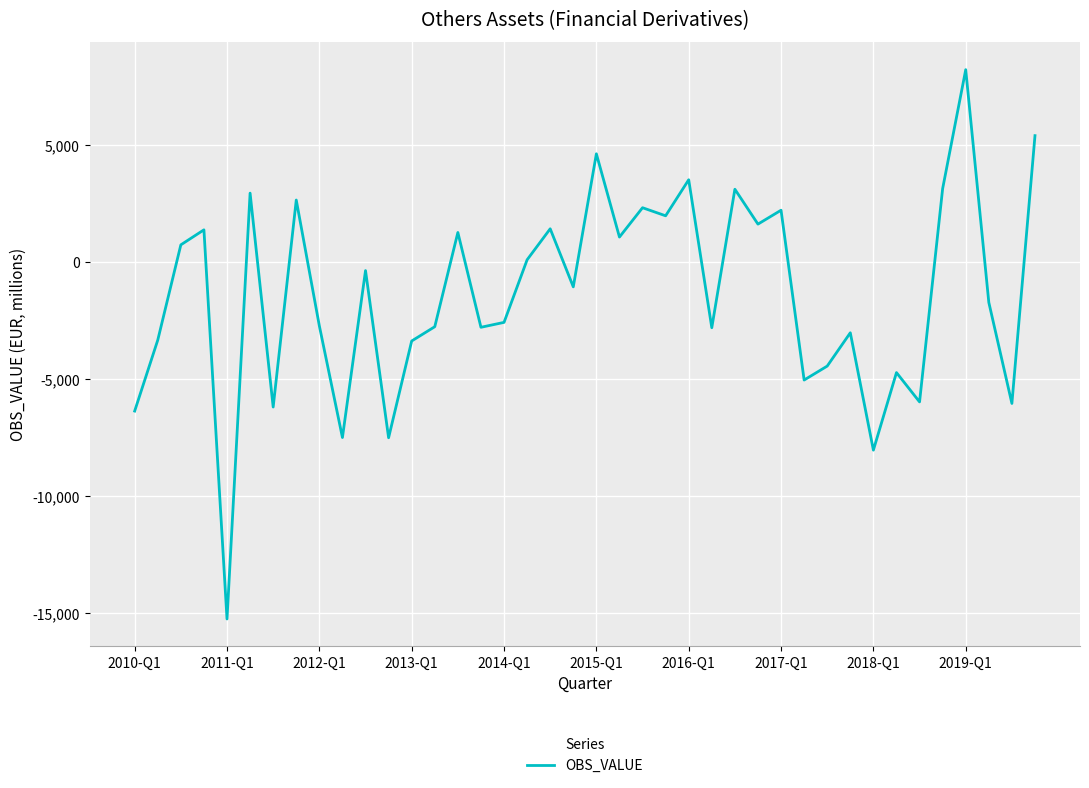

What is the smallest value displayed?

-15248.1